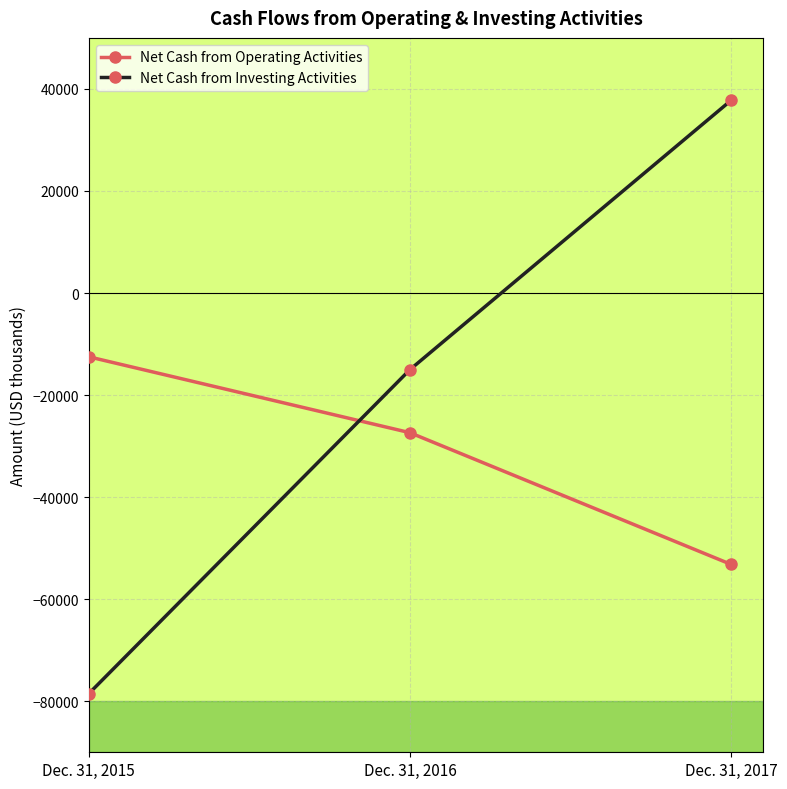

How many lines are shown in the chart?

2